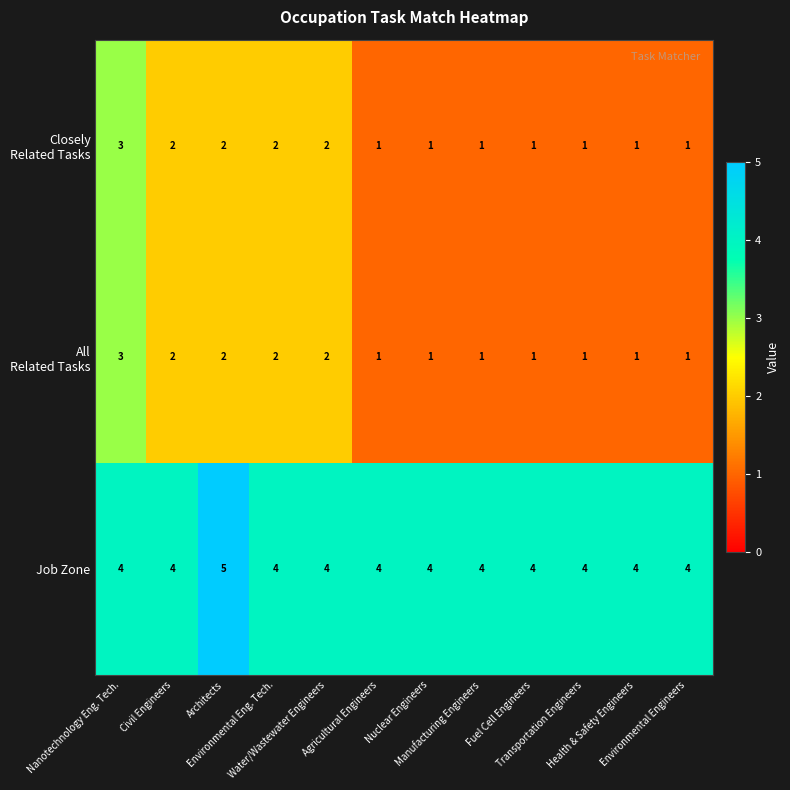

What is the sum of all Job Zone values?

49